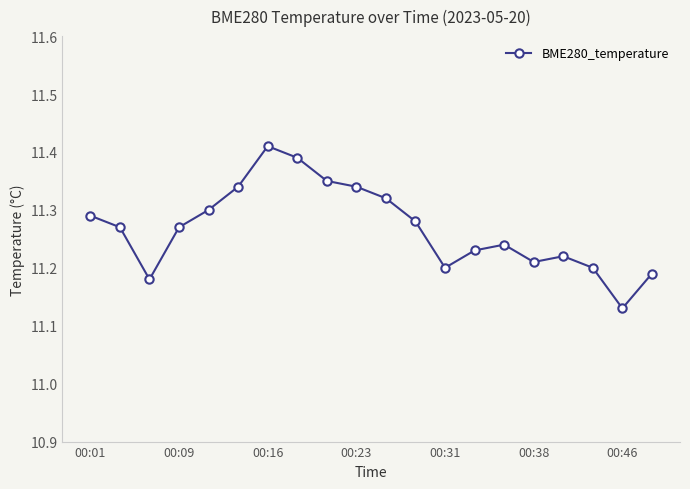

How many values are between 11 and 12?

20